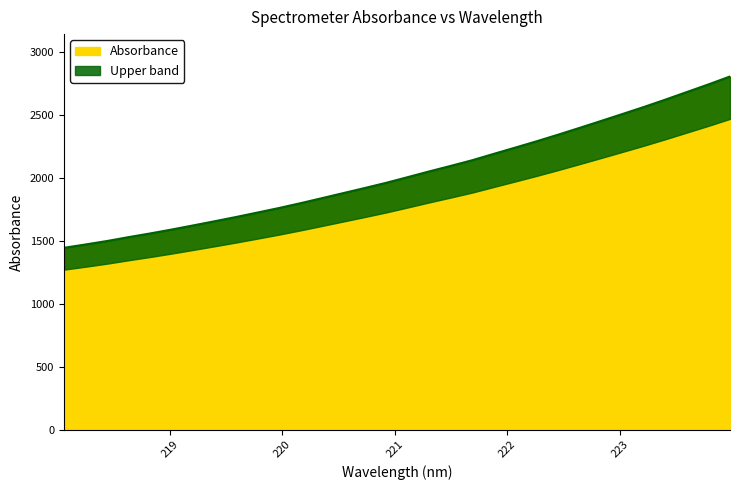

What is the minimum value for Absorbance?

1443.5